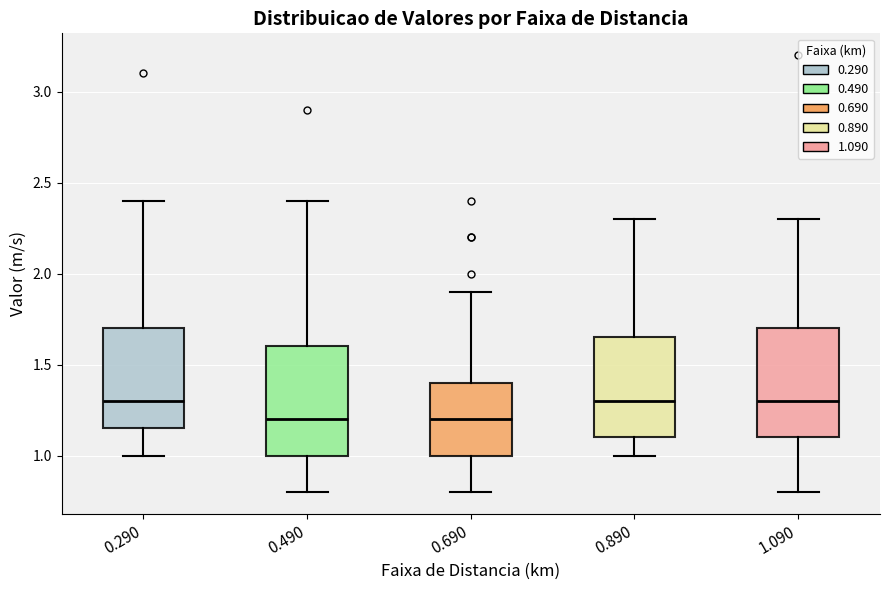

Where is the lower edge of the box at x = 0.490 on the y-axis? The values are not printed on the chart, so give them approximately, as read against the axis.

1.00